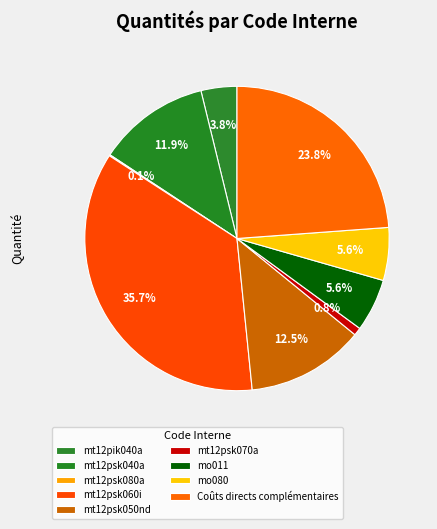

To the nearest percent, what is the difference between the largest and smallest slice percentages?

36%